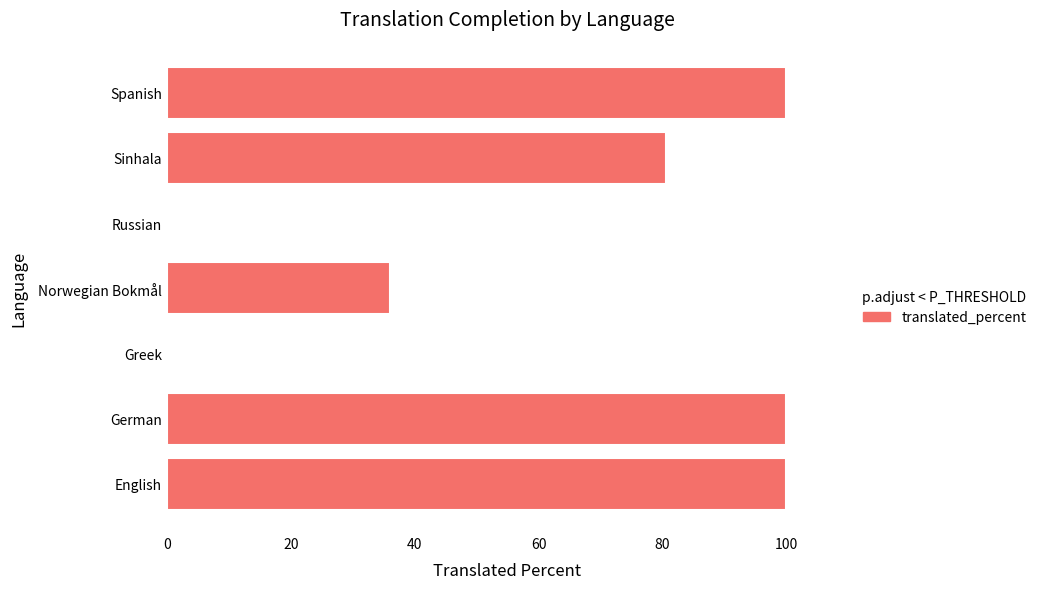

What is the average value?

59.5